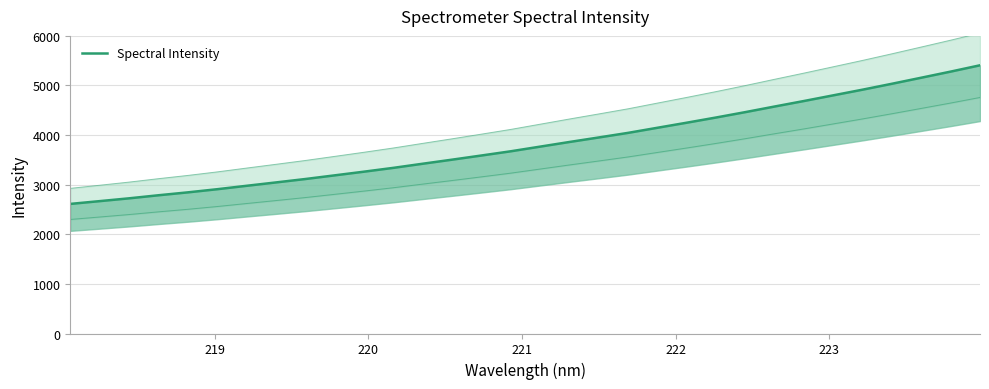

What is the average value?

3824.1